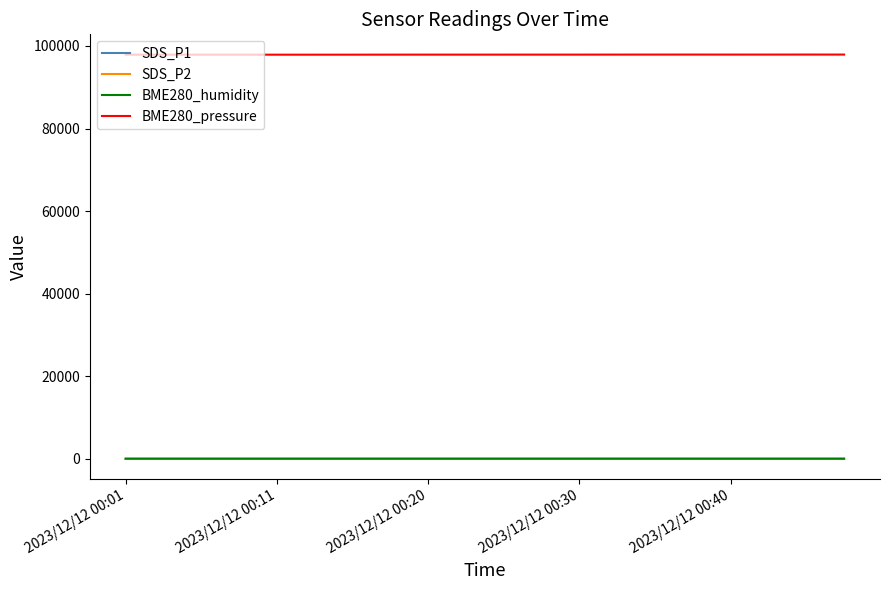

Which series has the largest total across all categories?

BME280_pressure